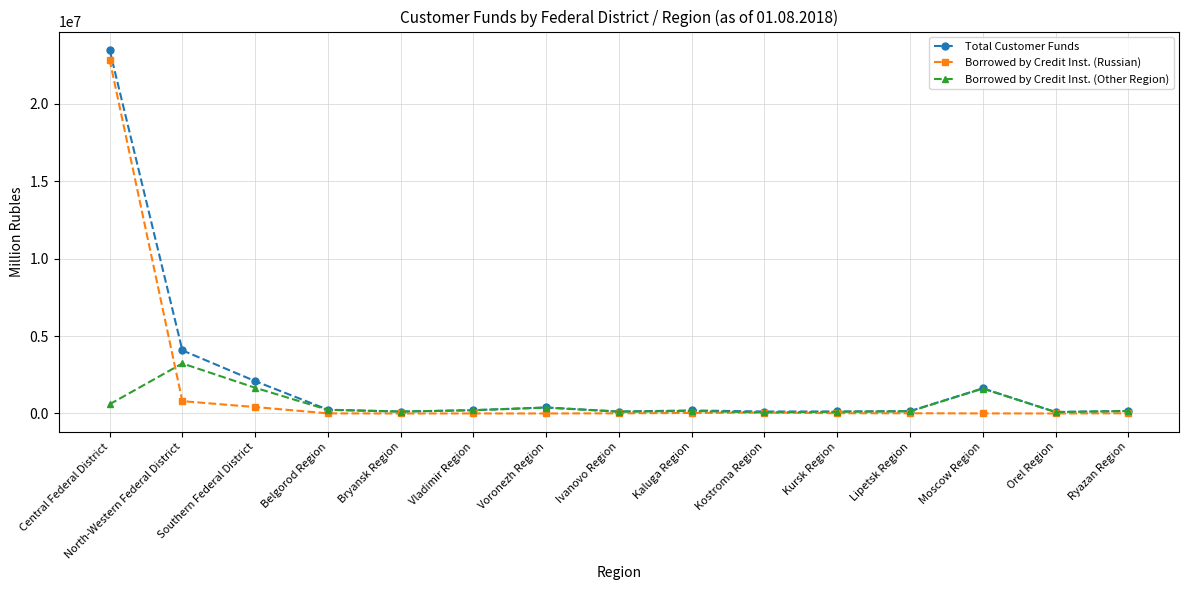

What is the label of the 1st point from the right?

Ryazan Region